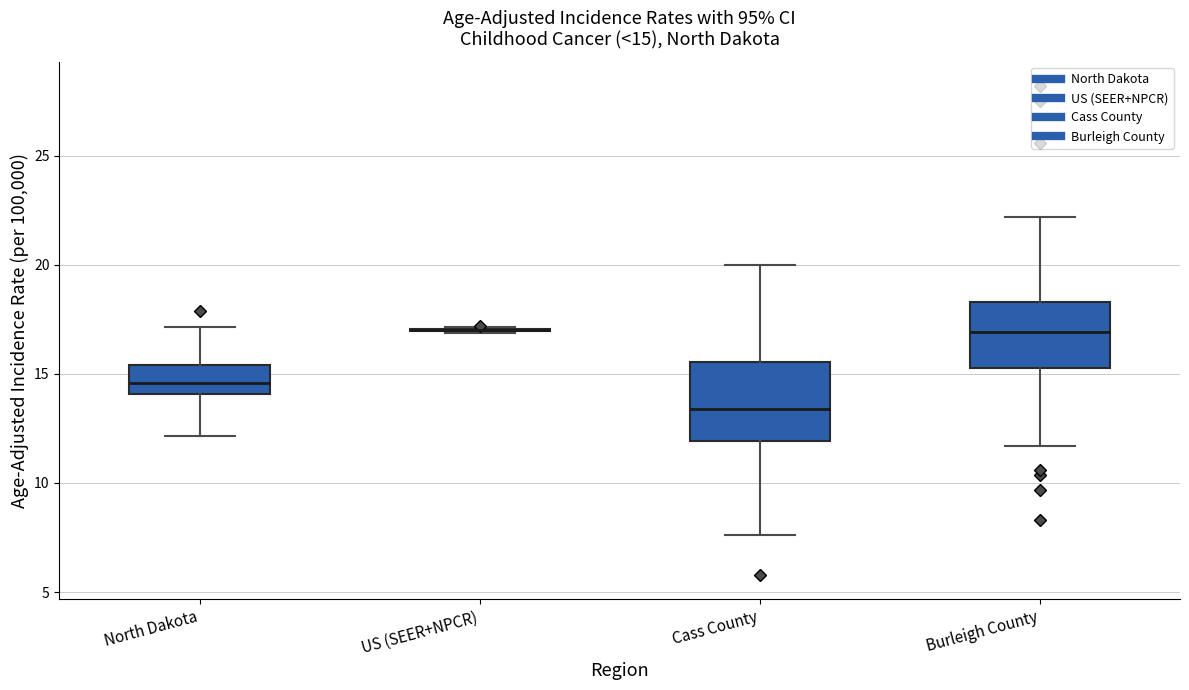

Comparing the boxes themselves (not the whiskers), which one is the tallest?

Cass County